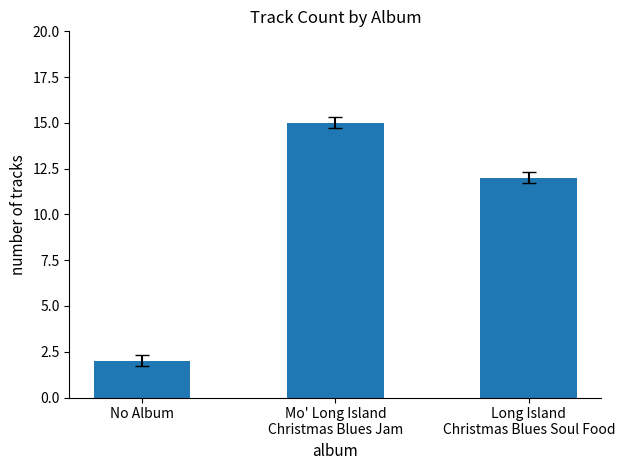

At which category does the chart reach its minimum across all series?

No Album